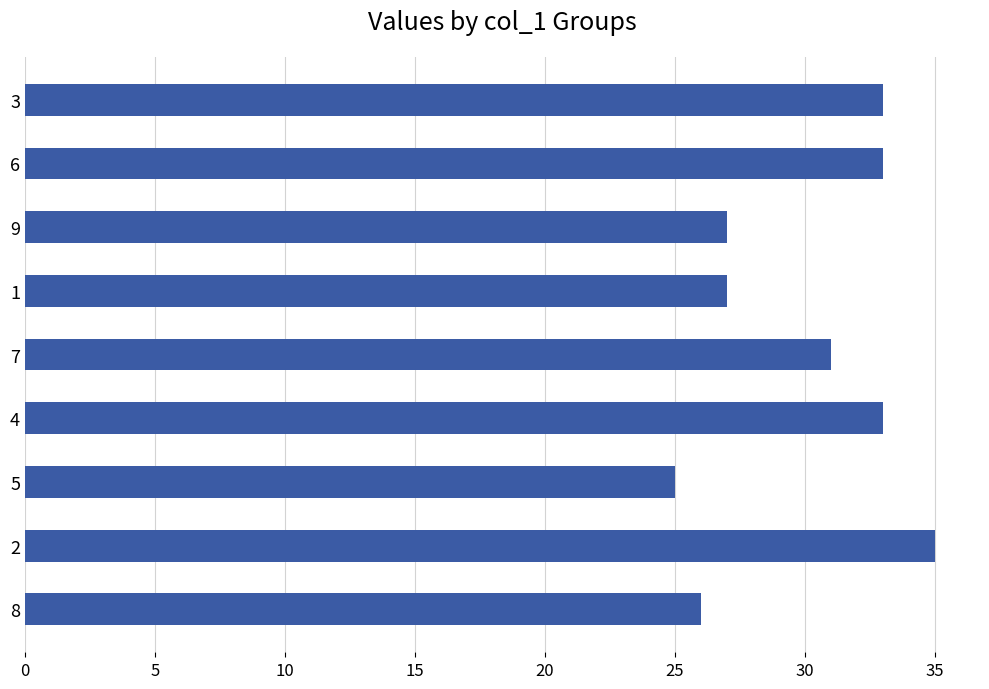

Reading bottom to top, extract all data points from this chart.

26	35	25	33	31	27	27	33	33